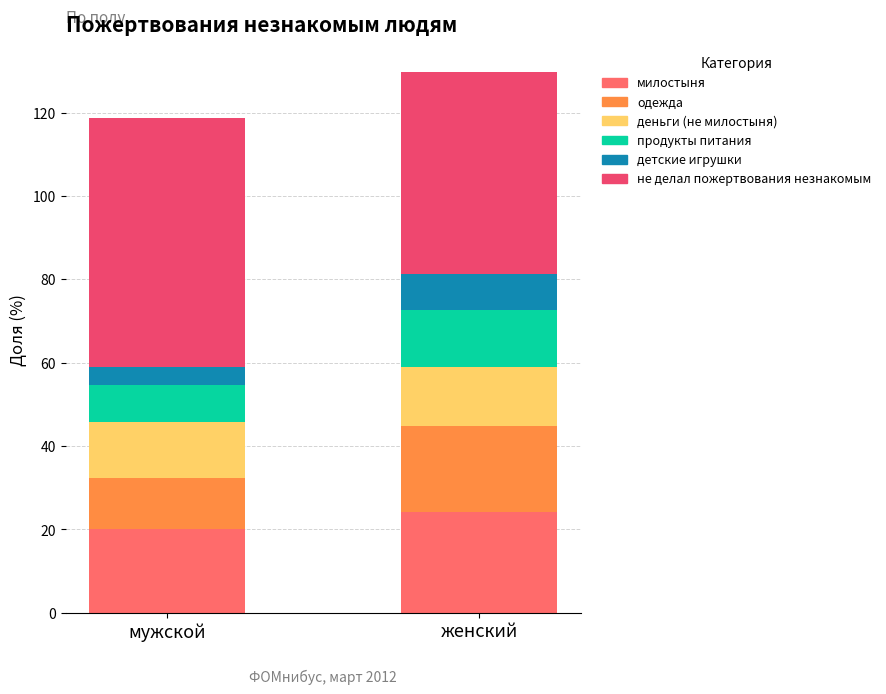

What are all the series names shown in the legend?

милостыня, одежда, деньги (не милостыня), продукты питания, детские игрушки, не делал пожертвования незнакомым